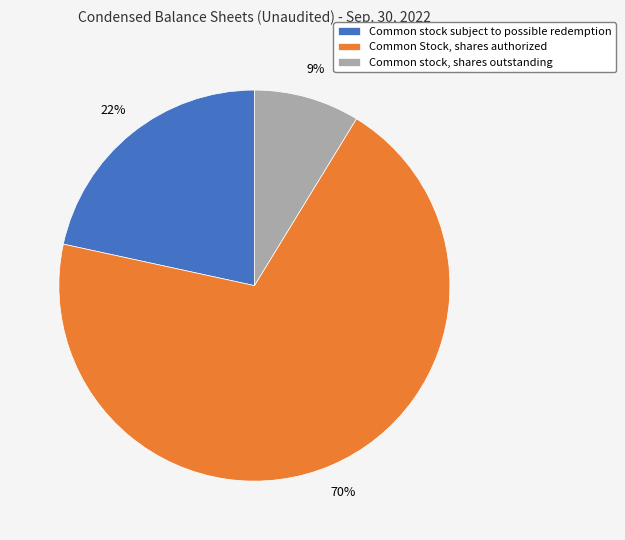

Which category has the smallest portion of the pie?

Common stock, shares outstanding